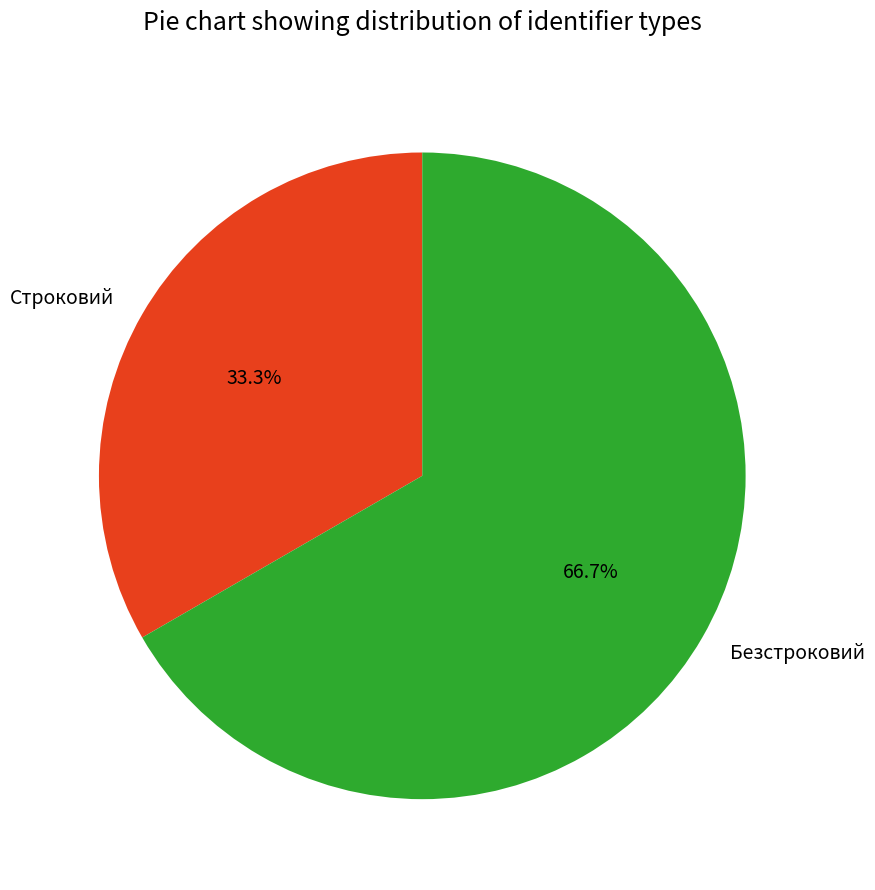

What percentage is the Безстроковий slice, to the nearest percent?

67%